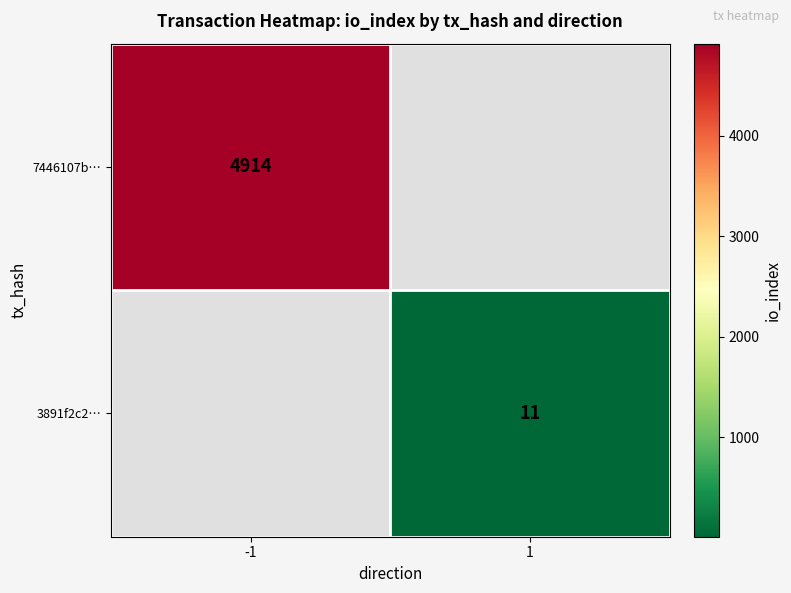

What is the greatest value displayed?

4914.0